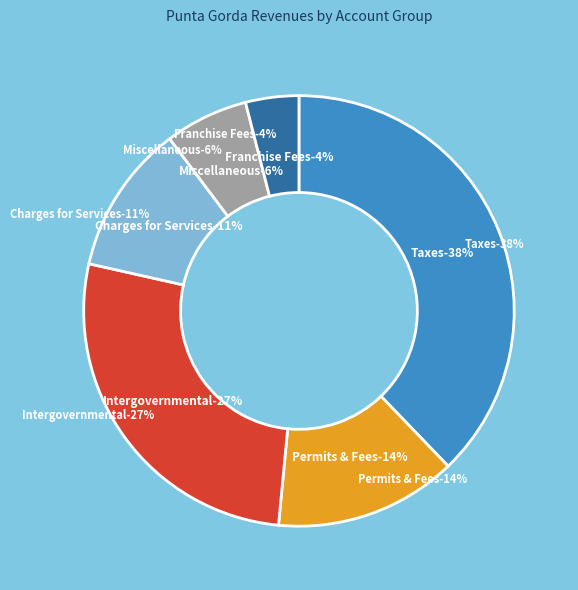

Is the sum of Taxes and Charges for Services greater than half?

No